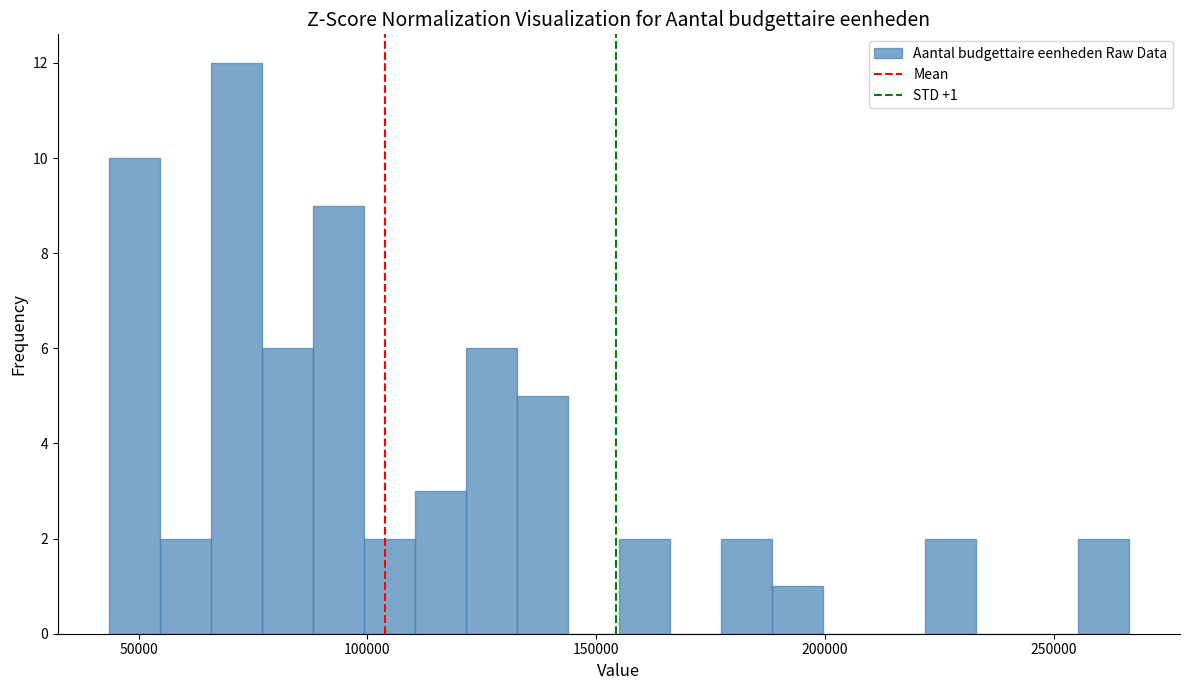

Around what value on the x-axis is the tallest bar? Give the approximate position of its centre, as read against the axis.

70000